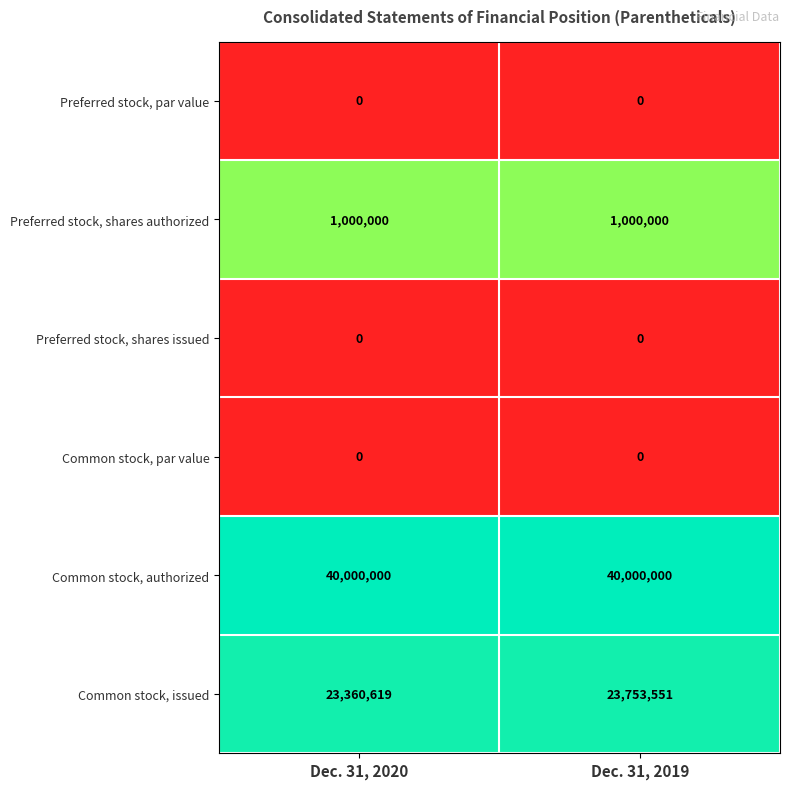

True or false: Common stock, par value has a value of 0 at Dec. 31, 2020.

True